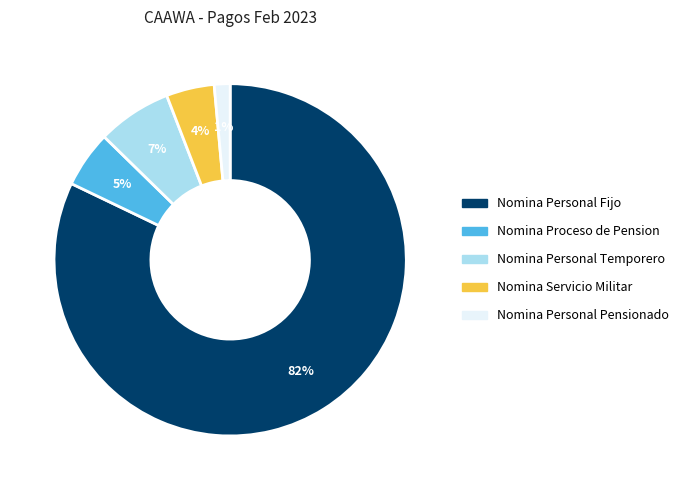

The Nomina Personal Fijo slice represents 82% of the pie. True or false?

True